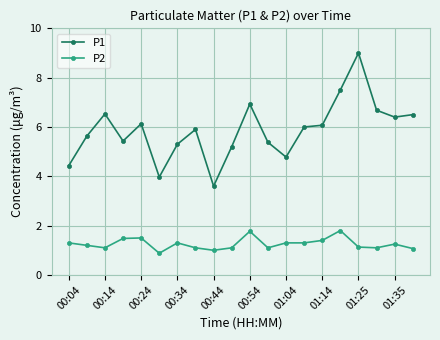

What is the value of the P1 point at the 5th from the left?

6.1